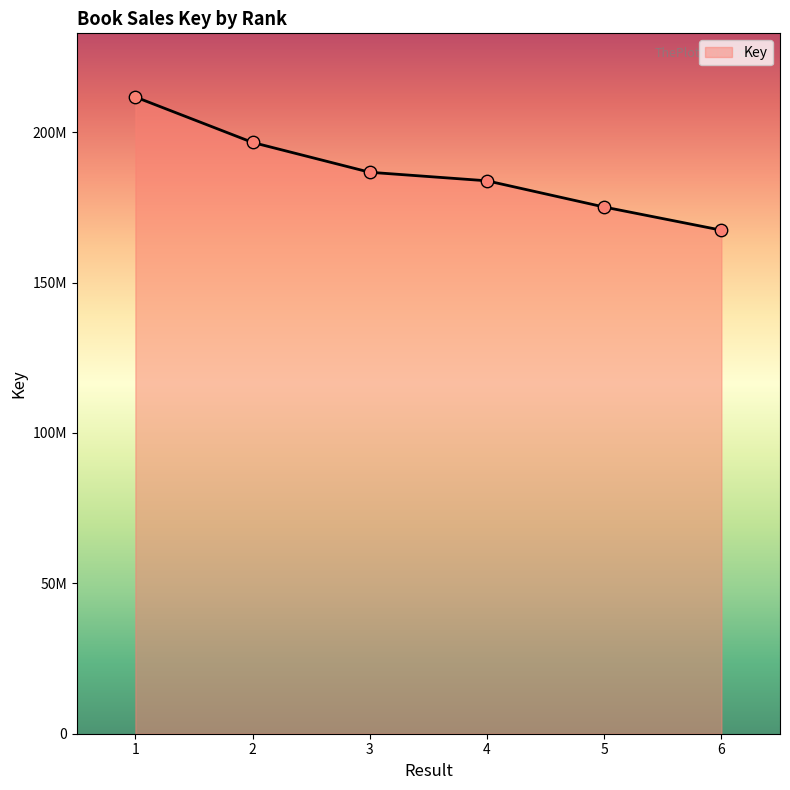

What is the ratio of the value at 1 to the value at 5?

1.2